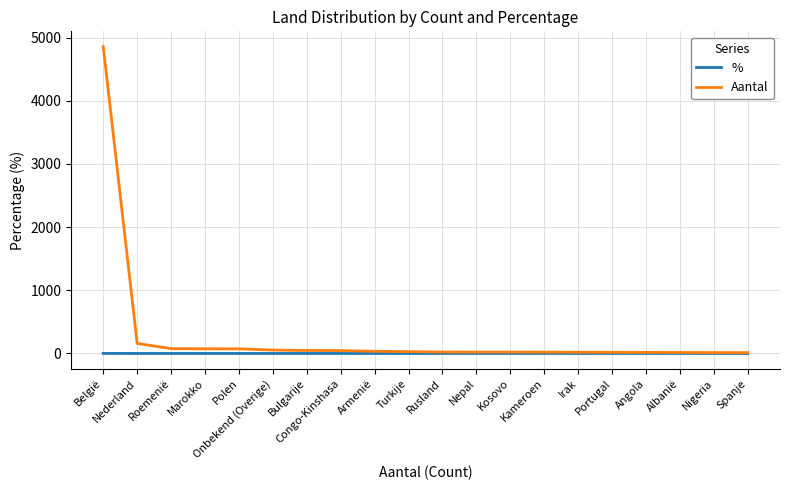

The value of % at Armenië is 0.0. True or false?

True